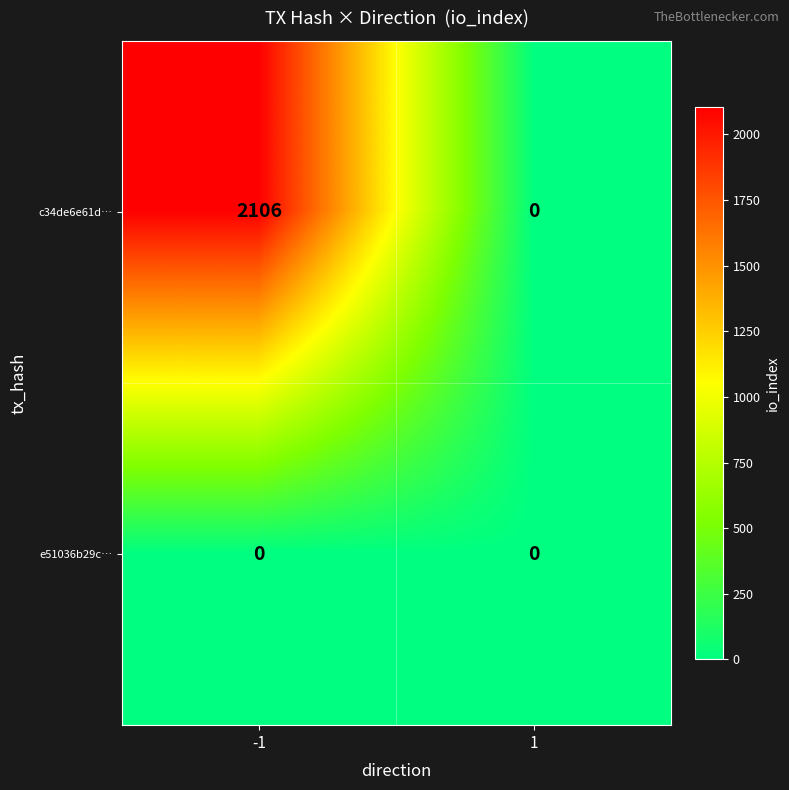

Rank the series at -1 from lowest to highest value.

e51036b29c…, c34de6e61d…